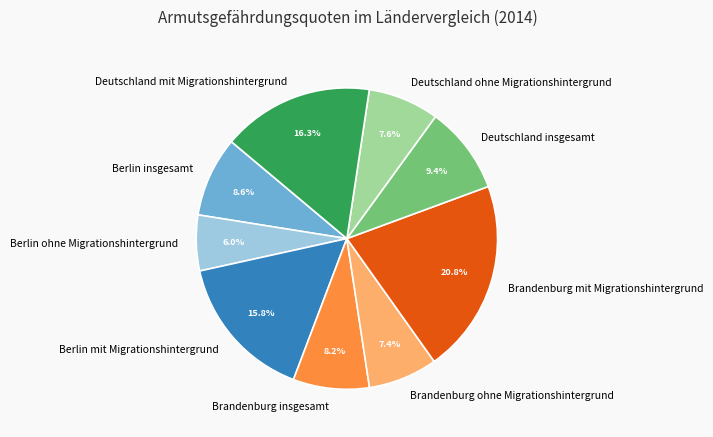

What is the ratio of the value at Berlin mit Migrationshintergrund to the value at Deutschland mit Migrationshintergrund?

1.0